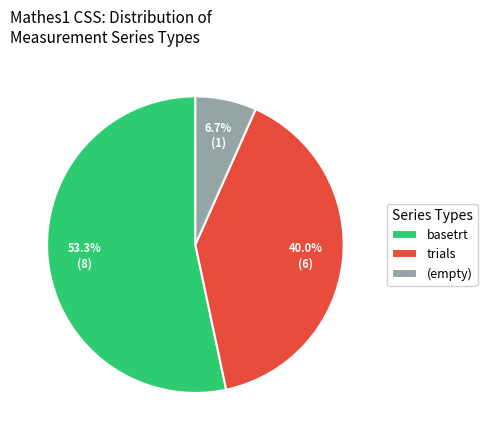

To the nearest percent, what percentage of the pie is trials?

40%